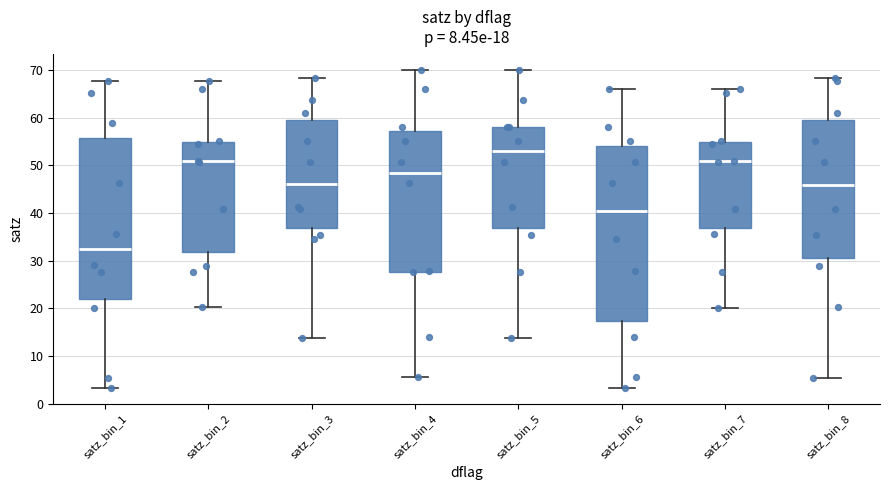

Which box has the lowest median line?

satz_bin_1